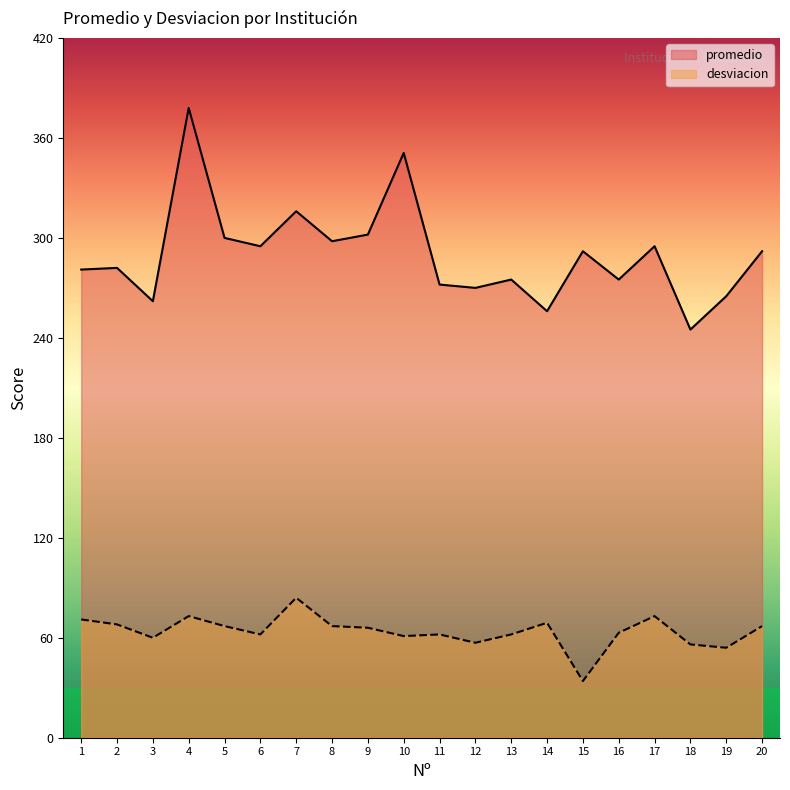

At which category does desviacion reach its first local peak?

4